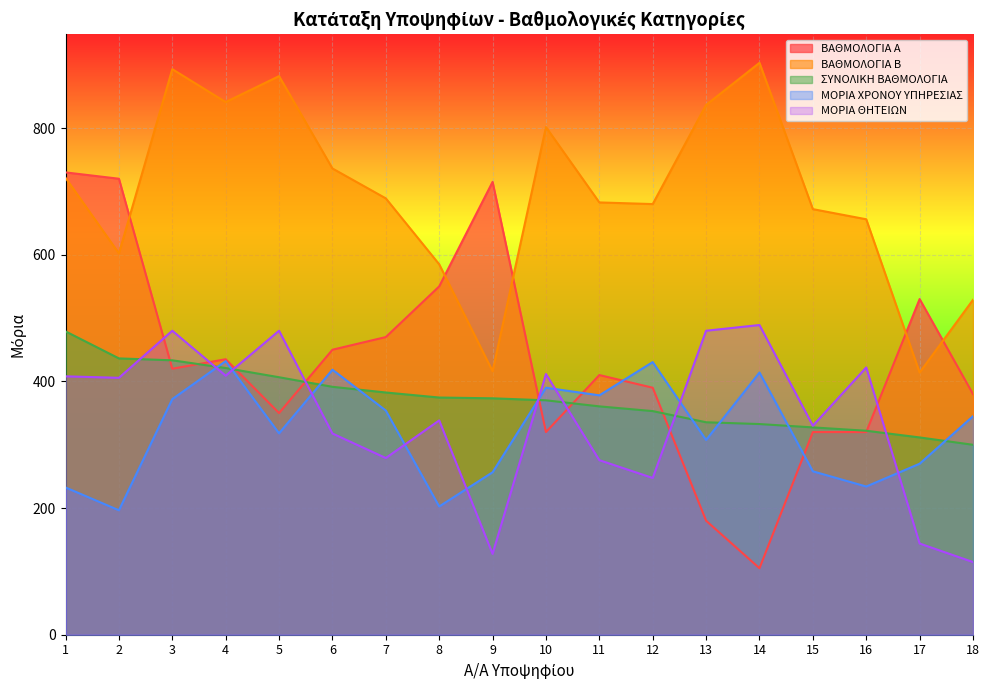

At which label does ΒΑΘΜΟΛΟΓΙΑ Β reach its peak?

14